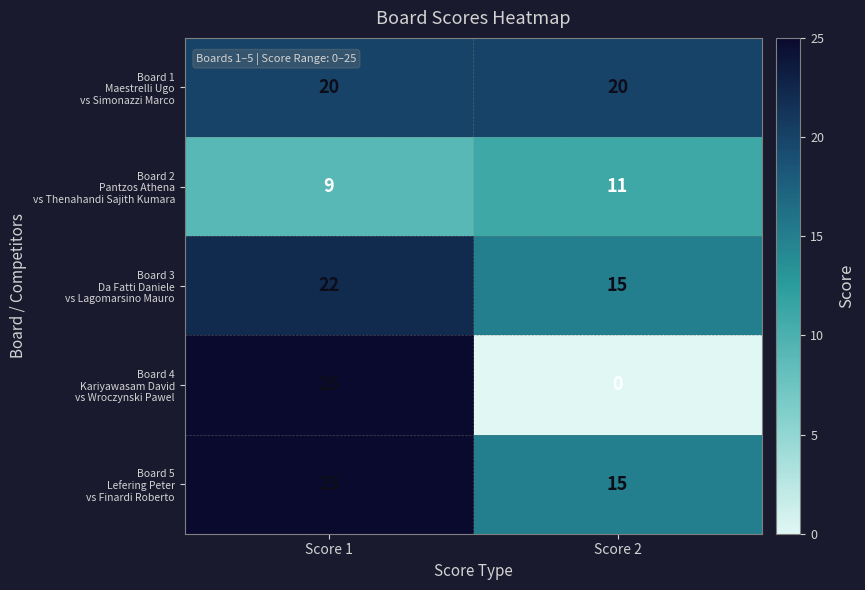

What is the greatest value displayed?

25